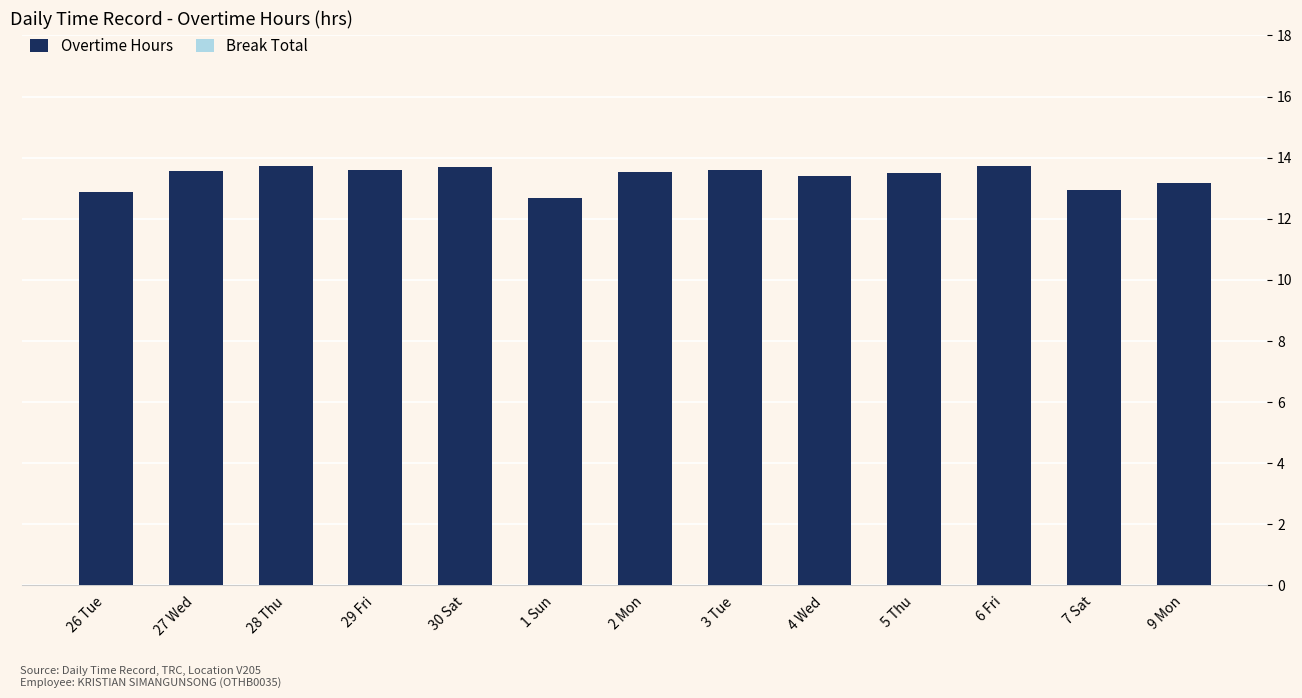

How many bars are there in total?

13